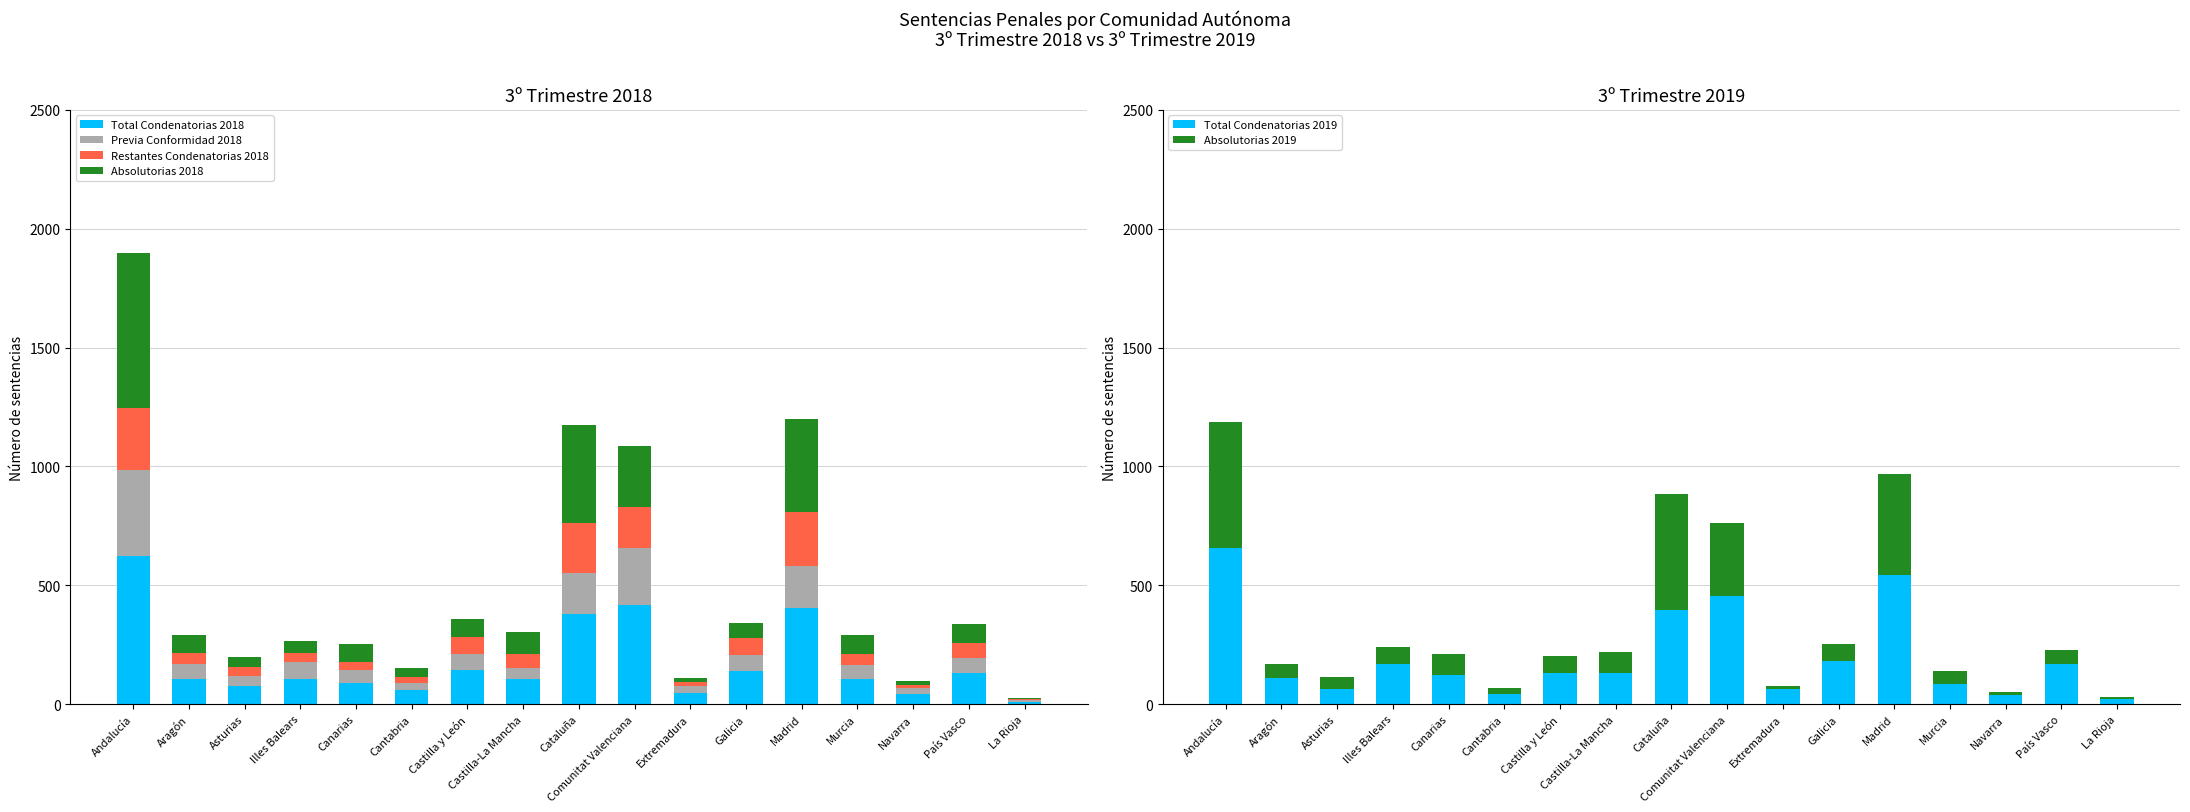

What is the smallest value displayed?

1